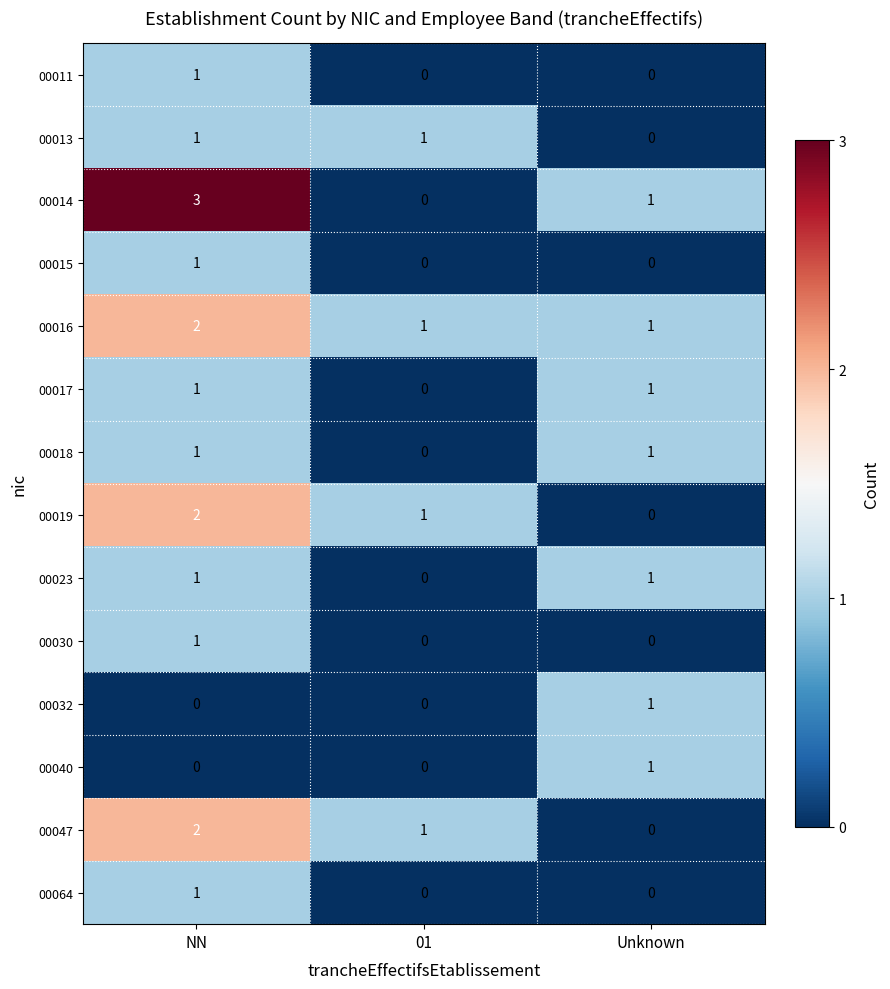

At which category is the sum across all series the highest?

NN